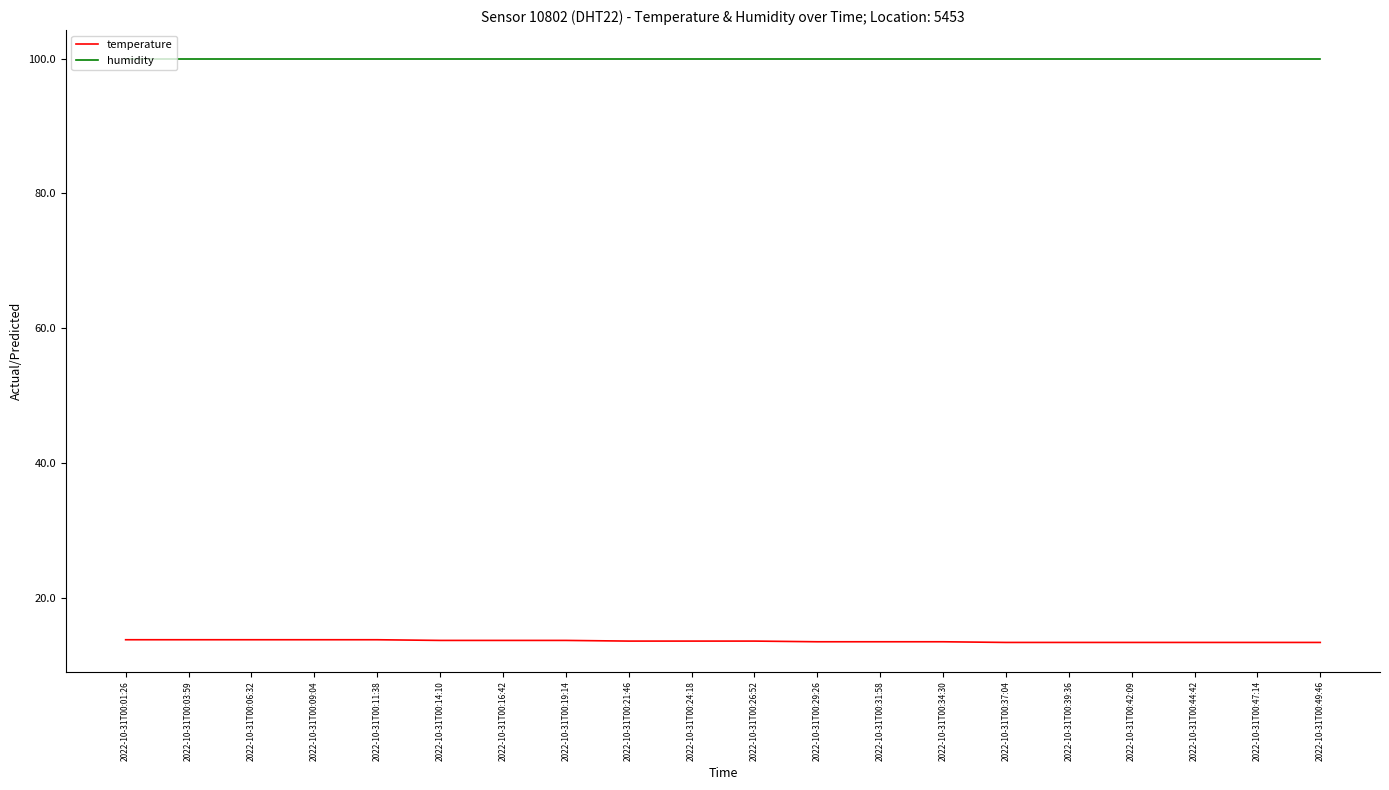

Is it true that humidity equals 99.9 at 2022-10-31T00:03:59?

True